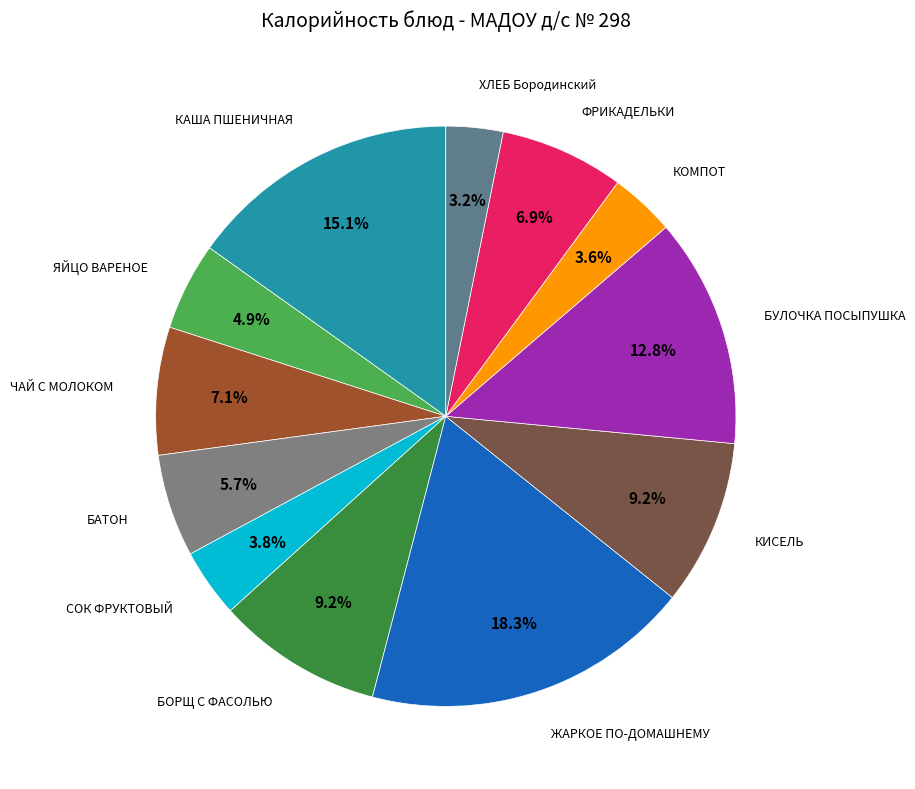

How many slices are in this pie chart?

12